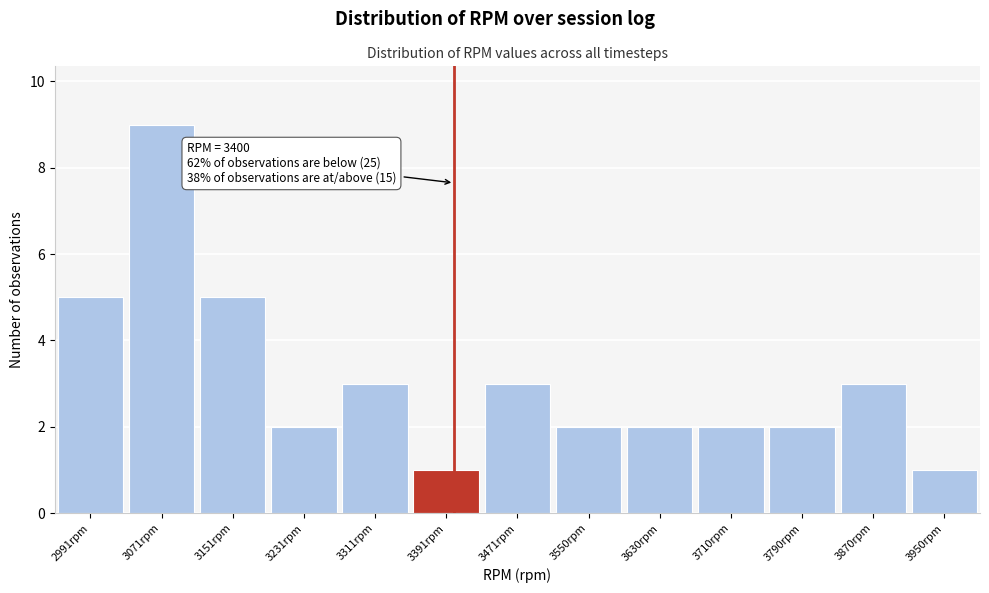

Which range on the x-axis has the tallest bar?

3030 to 3110